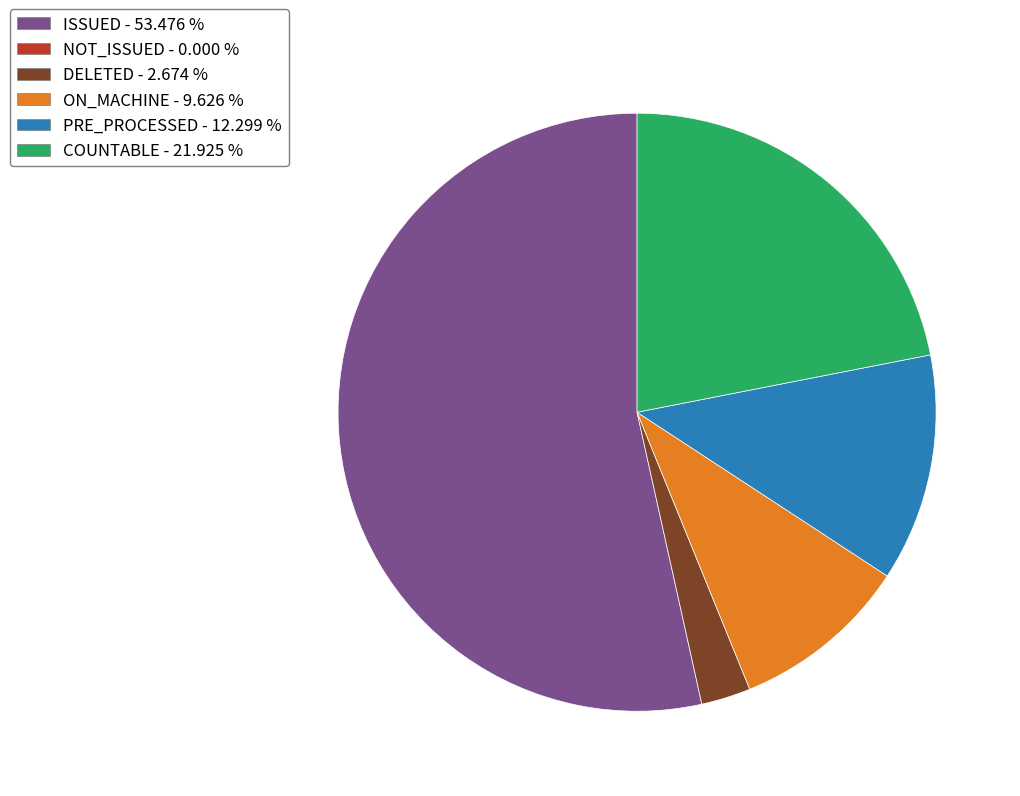

Is there any slice that represents more than half of the pie?

Yes